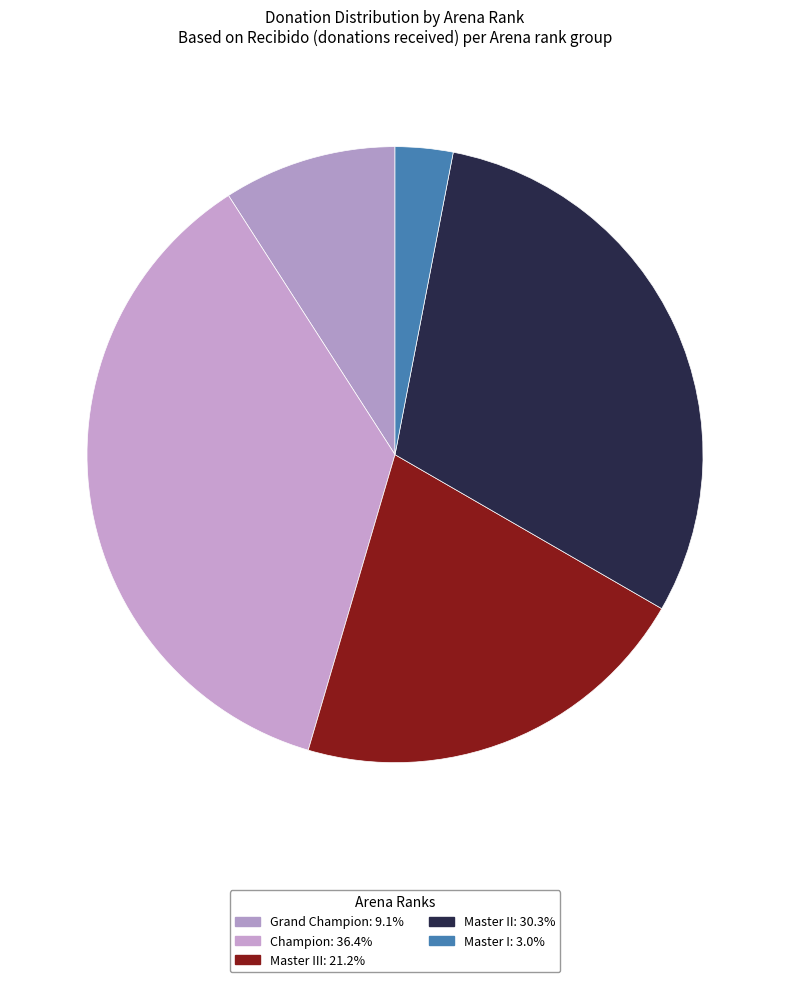

How many slices are in this pie chart?

5